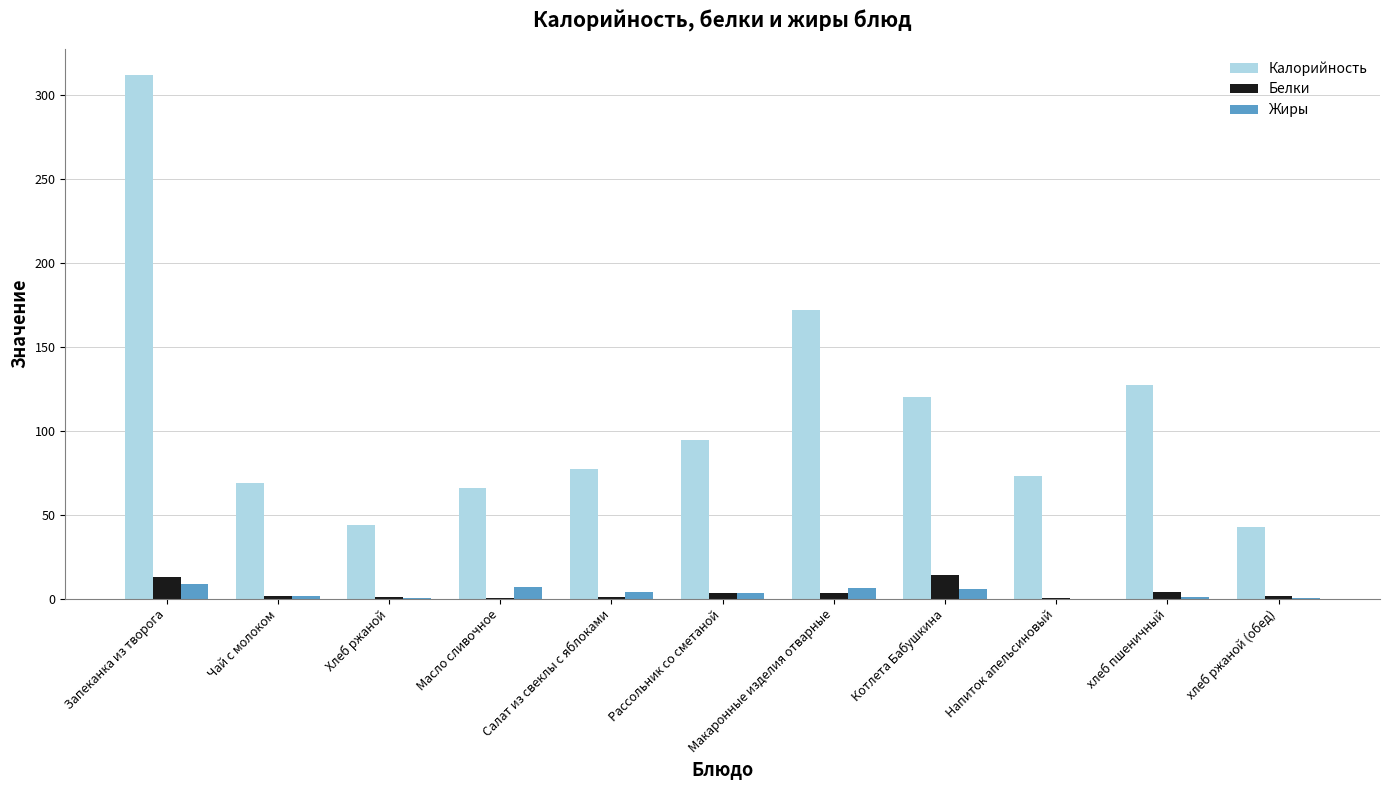

At which category is the sum across all series the highest?

Запеканка из творога